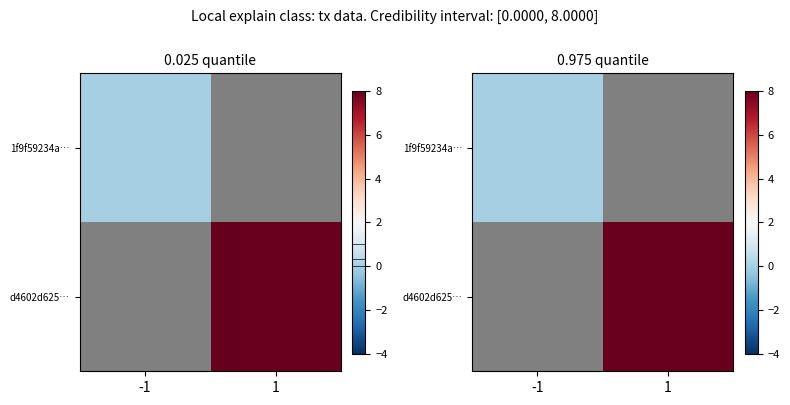

The value of d4602d625… at 1 is 3.0. True or false?

False